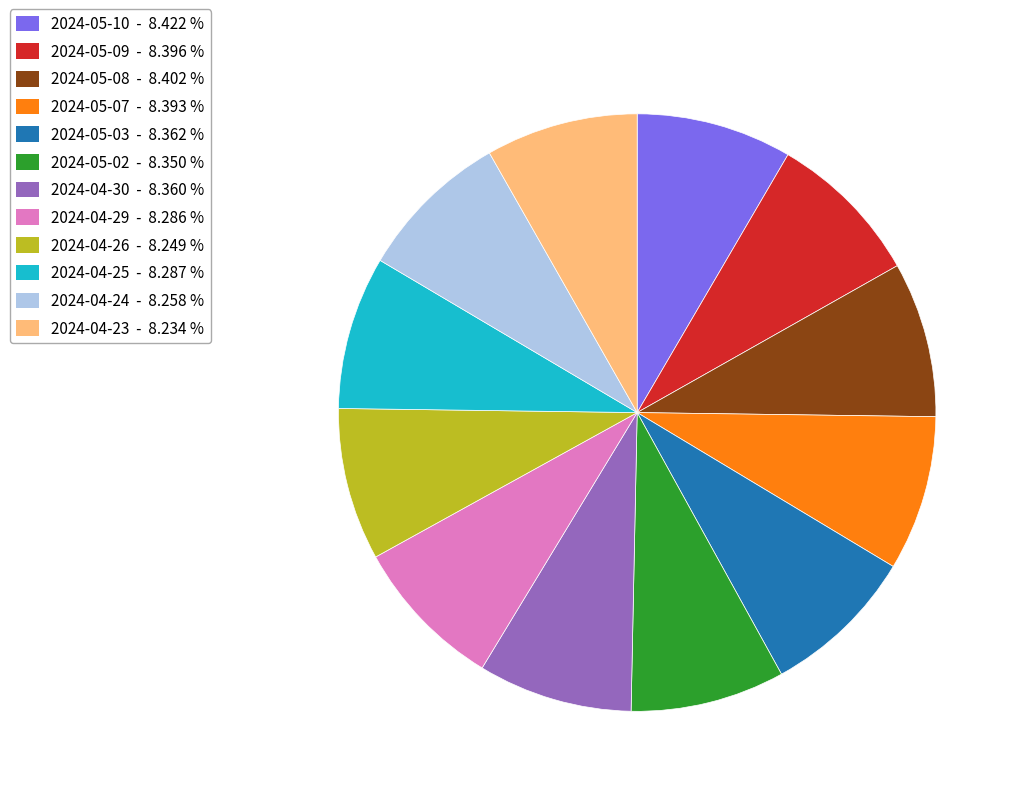

Do 2024-05-09 - 8.396 % and 2024-04-29 - 8.286 % together represent more than half of the pie?

No